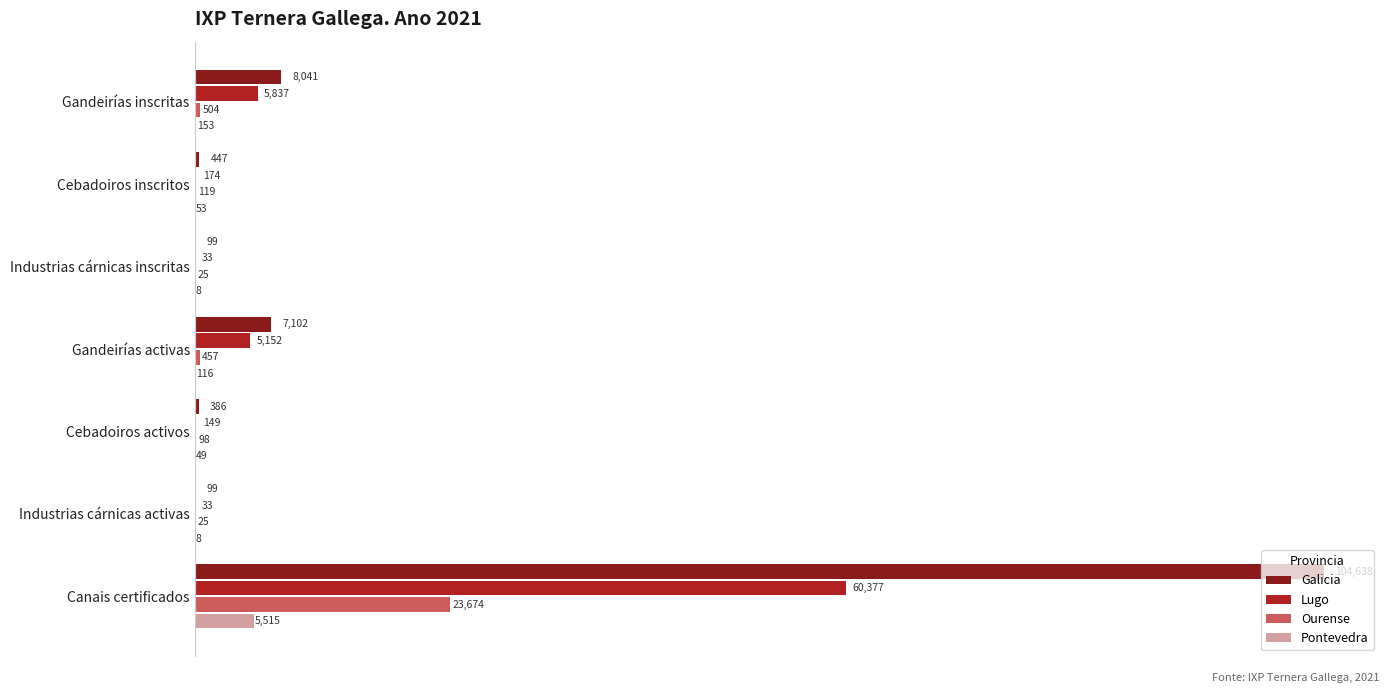

The value of Lugo at Canais certificados is 60377. True or false?

True